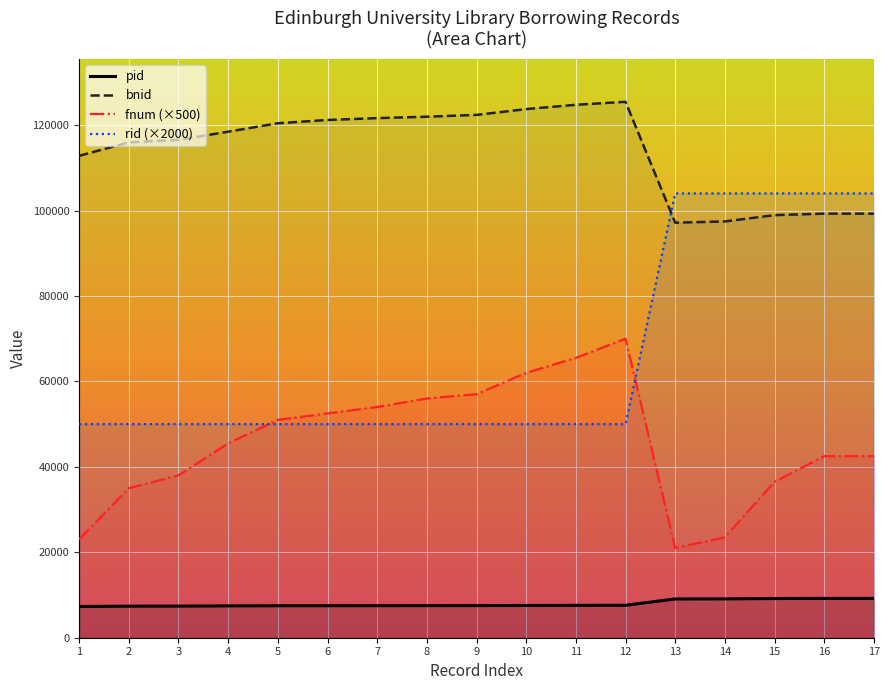

How many intersections are there between rid (×2000) and fnum (×500)?

2